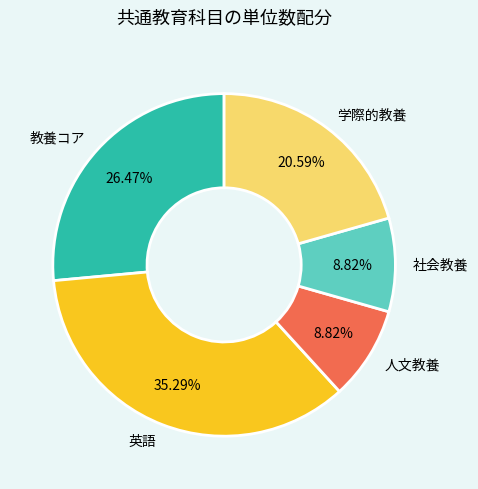

Is there a majority slice in this chart?

No